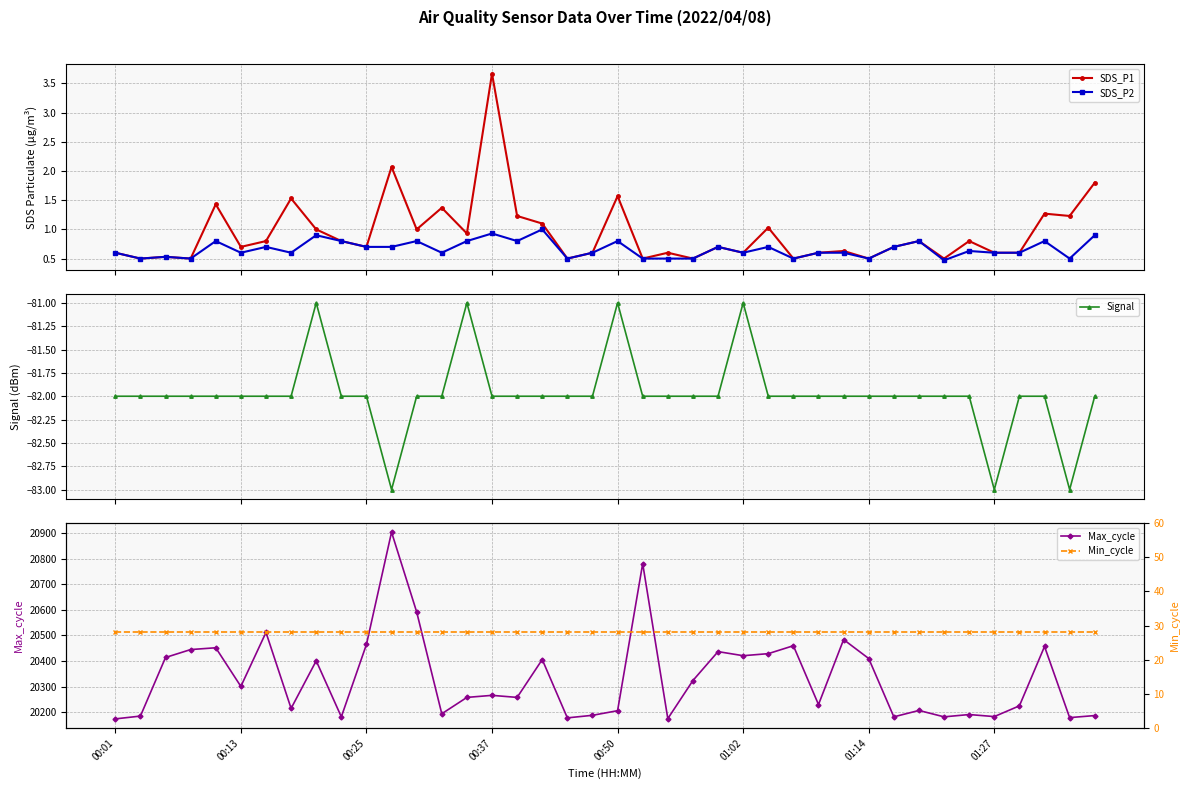

The SDS_P1 series shows 0.2 at 28. True or false?

False